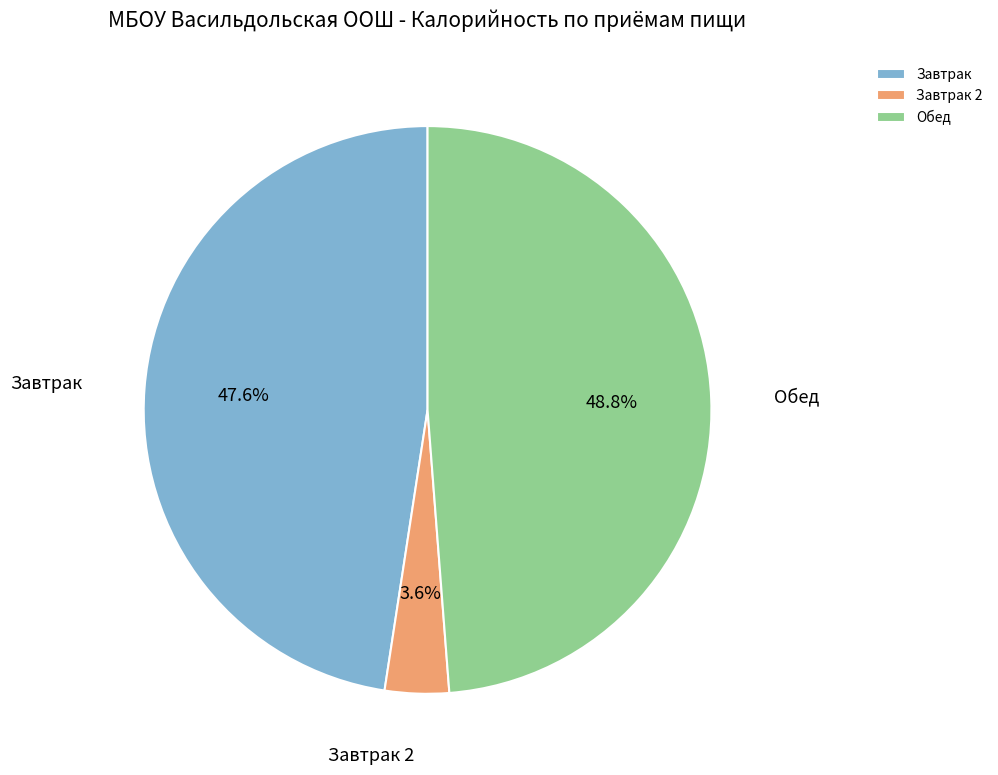

Does Завтрак 2 represent more than half of the total?

No